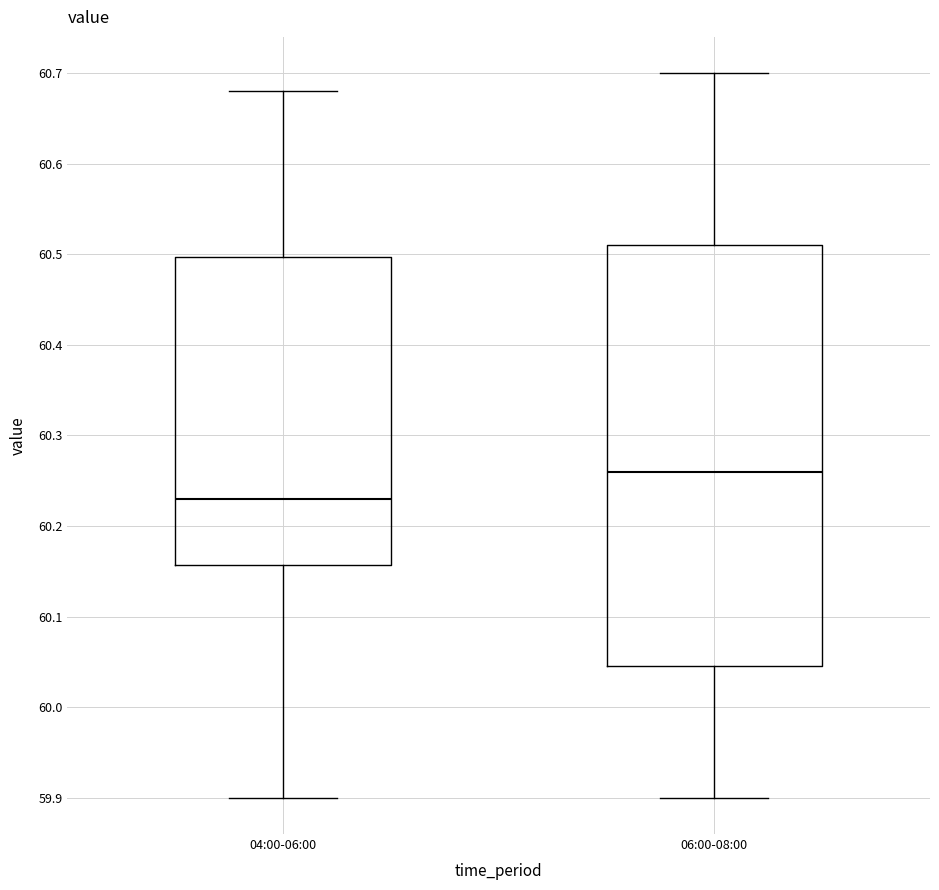

Which box's median line is the highest?

06:00-08:00